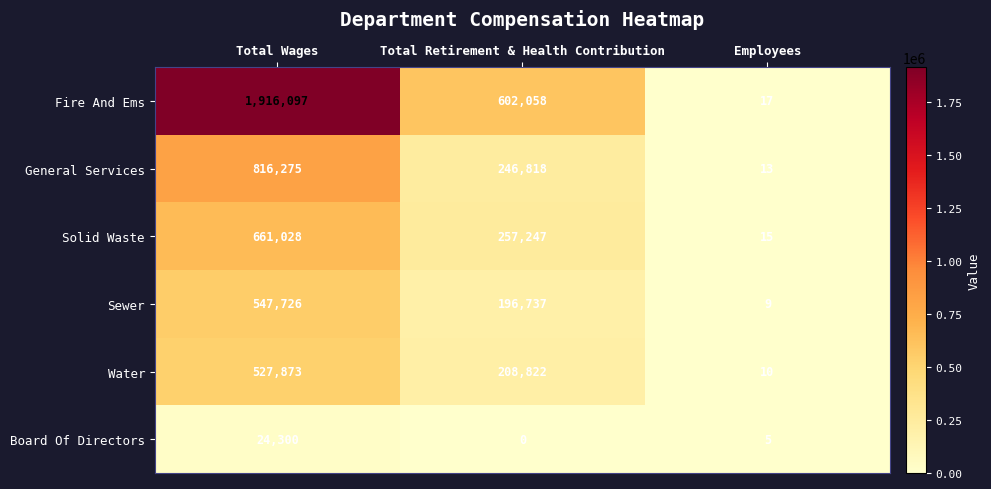

The value of General Services at Employees is 13. True or false?

True